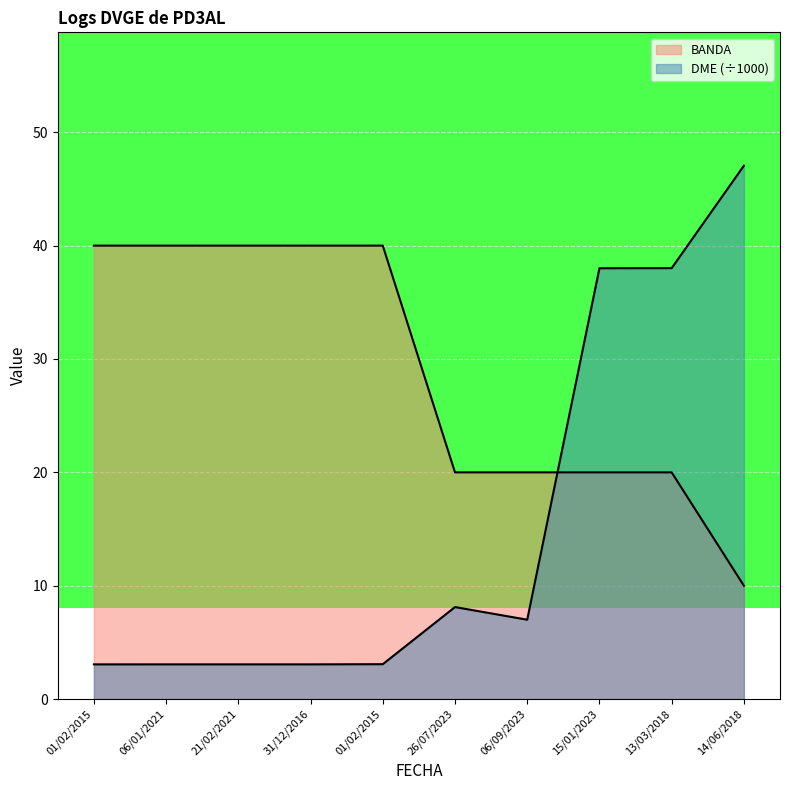

Is the value of BANDA at 13/03/2018 greater than the value of DME at 01/02/2015?

Yes